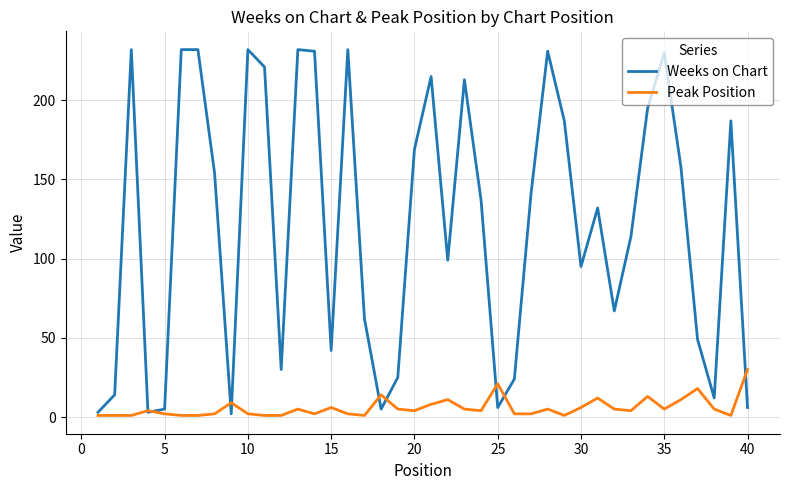

At how many categories does at least one series exceed 125?

21